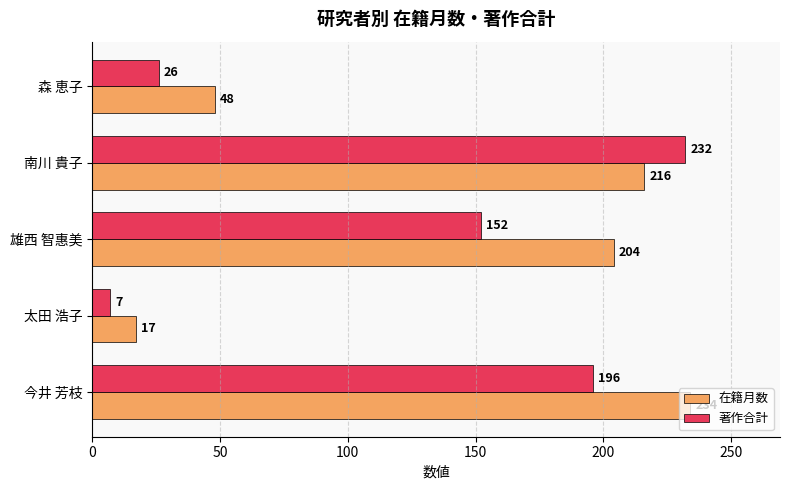

Is it true that 在籍月数 equals 33 at 森 恵子?

False